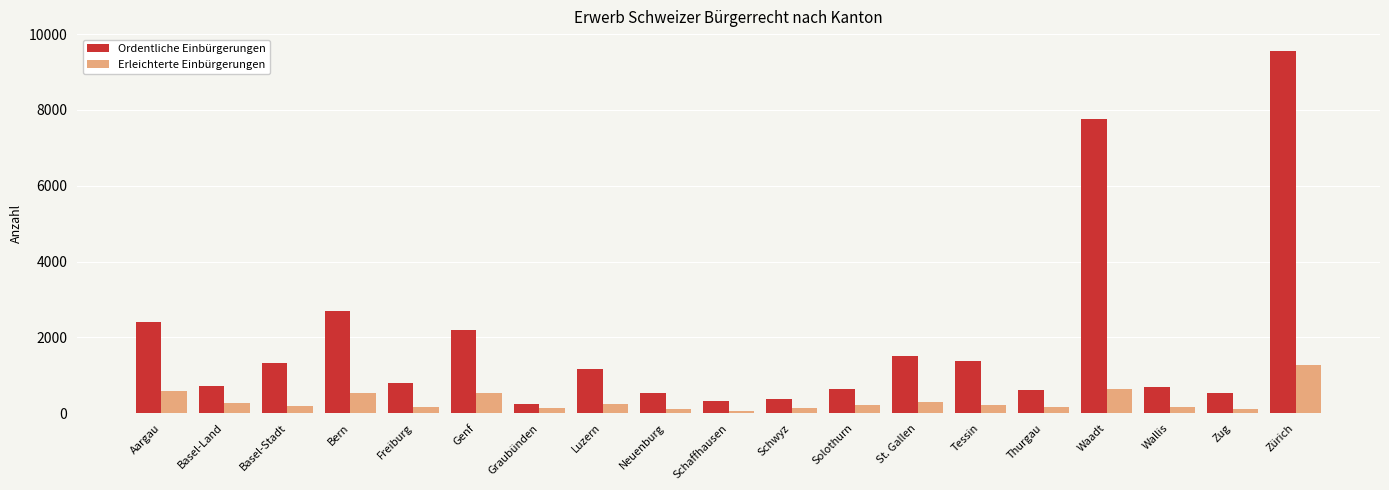

Where is Ordentliche Einbürgerungen nearest to the value 4899?

Bern